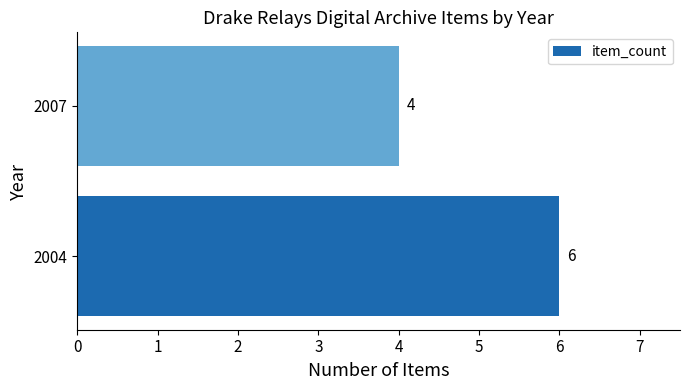

Are the bars horizontal?

Yes